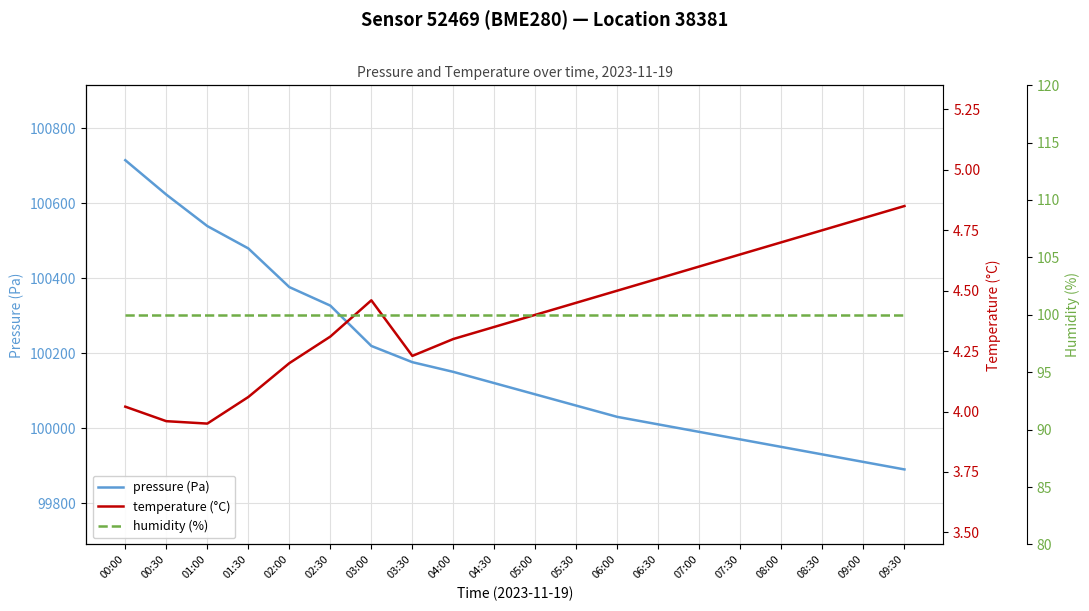

Reading left to right, extract all data points from this chart.

pressure (Pa): 100714.2	100622.5	100538.6	100479.1	100376.0	100326.6	100219.1	100175.8	100150.0	100120.0	100090.0	100060.0	100030.0	100010.0	99990.0	99970.0	99950.0	99930.0	99910.0	99890.0
temperature (°C): 4.0	4.0	4.0	4.1	4.2	4.3	4.5	4.2	4.3	4.3	4.4	4.5	4.5	4.5	4.6	4.7	4.7	4.8	4.8	4.8
humidity (%): 100.0	100.0	100.0	100.0	100.0	100.0	100.0	100.0	100.0	100.0	100.0	100.0	100.0	100.0	100.0	100.0	100.0	100.0	100.0	100.0